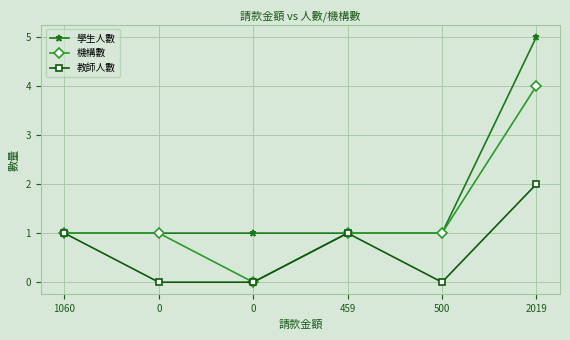

Which has a higher value, 500 or 1060?

500